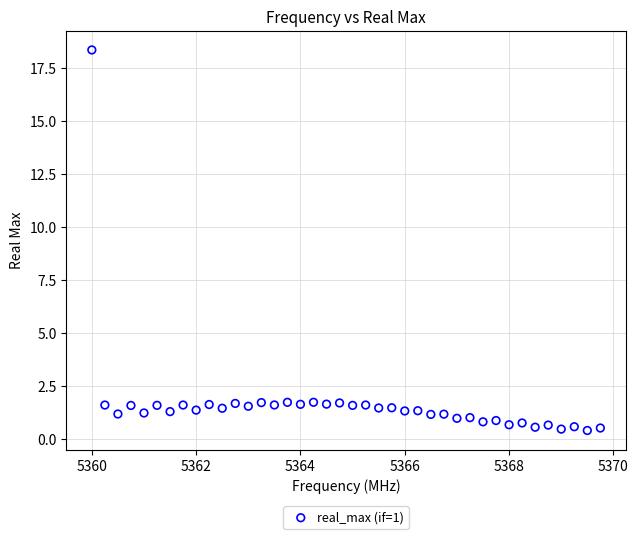

What is the range of Y values (max minus min)?

18.0